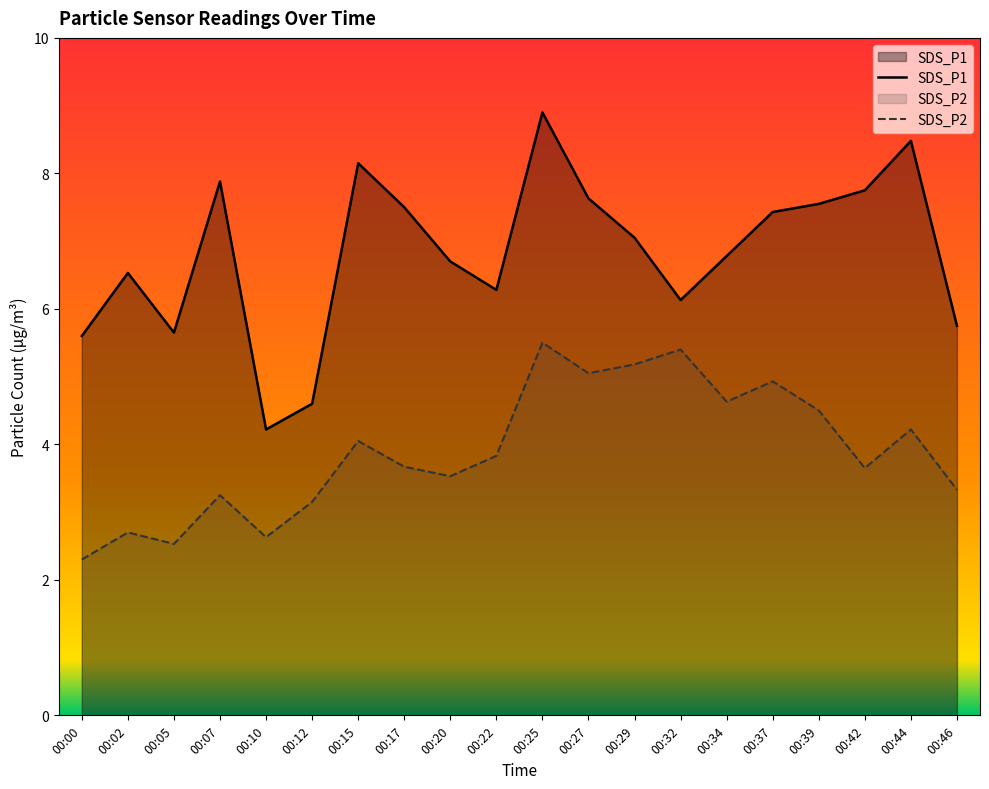

What is the value of the SDS_P2 point at the 18th from the left?

3.6